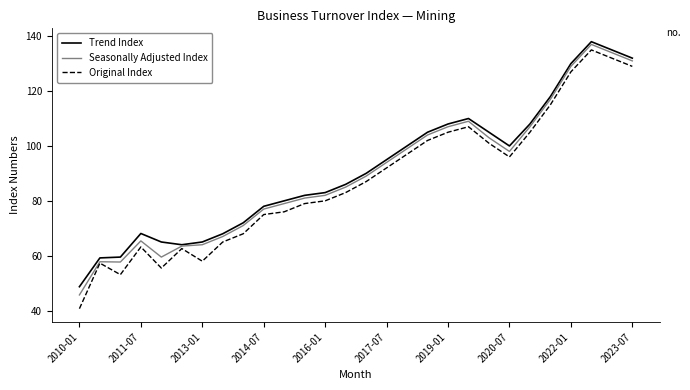

Which series has the widest spread of values?

Original Index